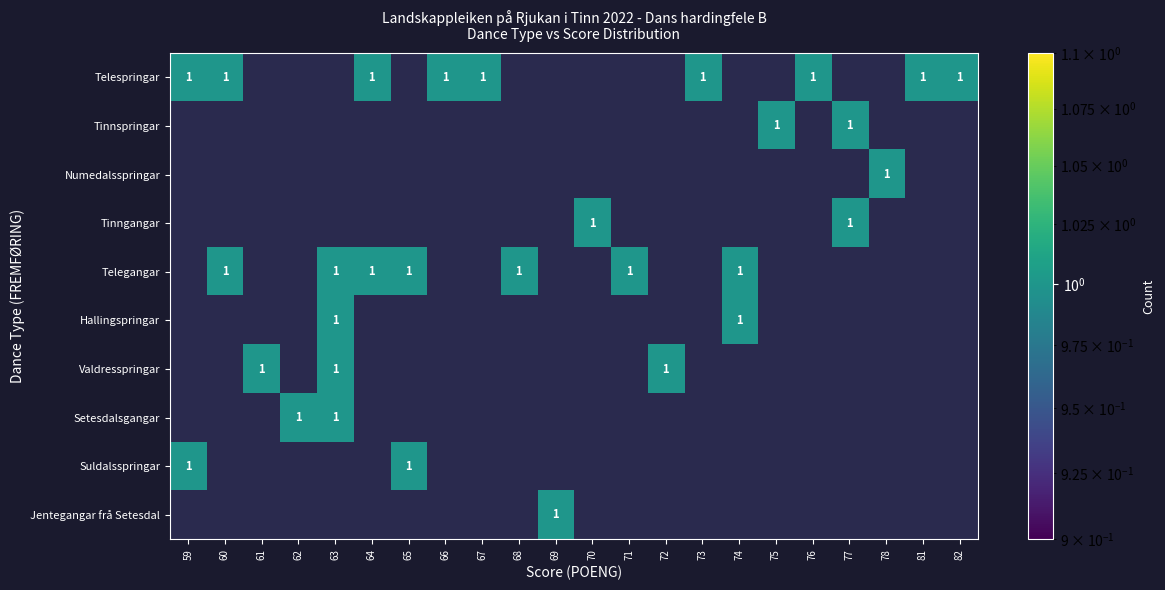

Which has a higher value, 81 or 66?

81